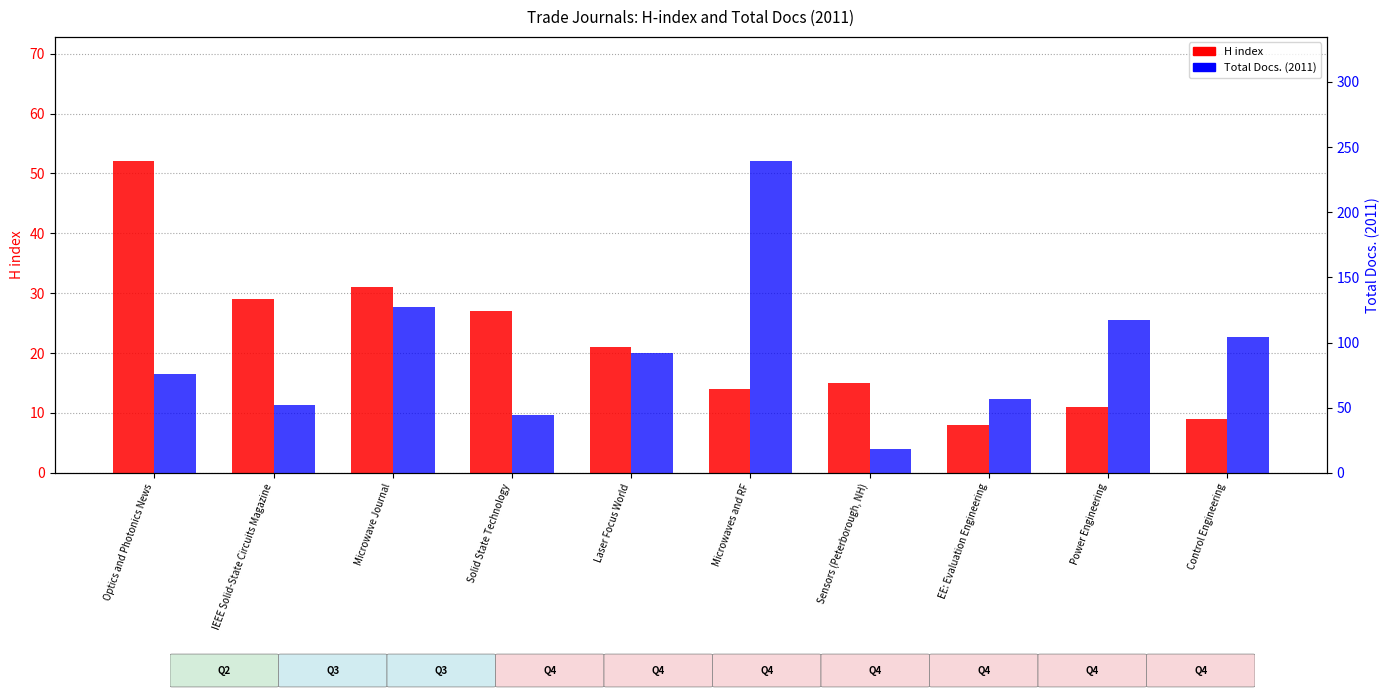

Are the bars grouped side by side (vs. stacked)?

Yes